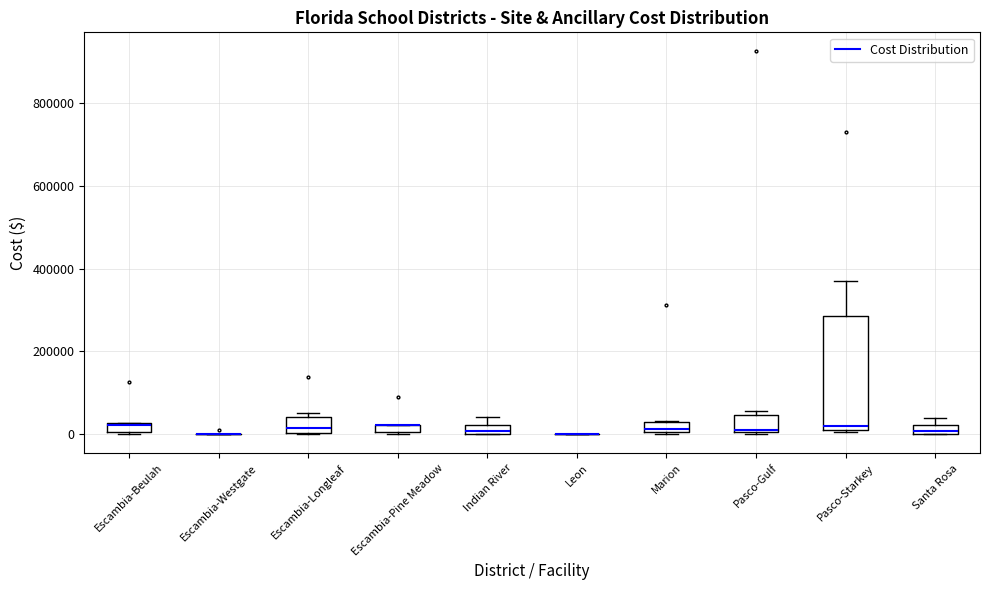

Which box is the tallest, from its lower edge to its upper edge?

Pasco-Starkey